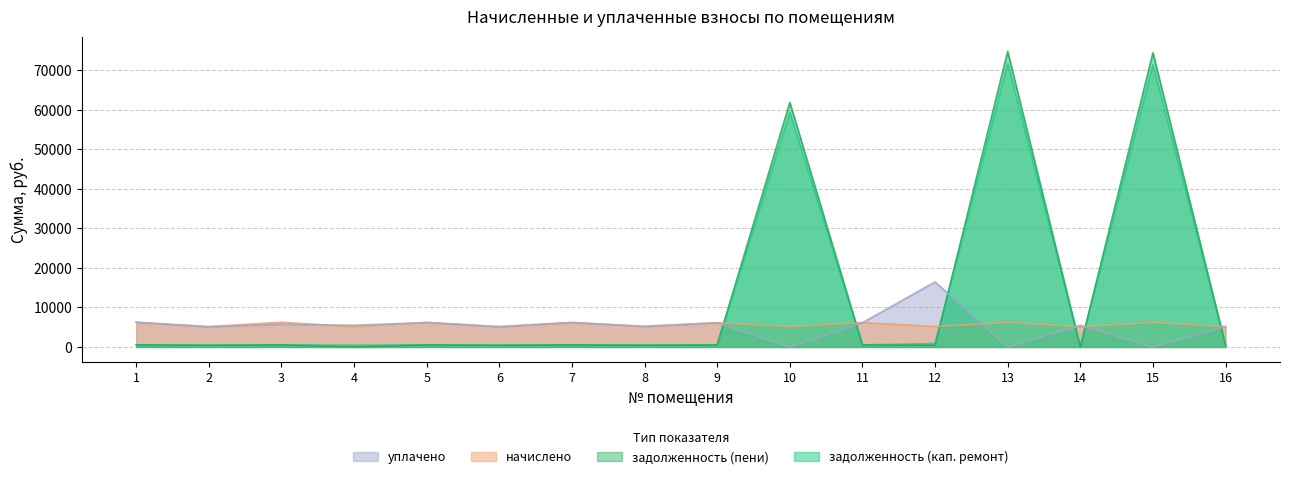

Reading right to left, extract all data points from this chart.

задолженность (кап. ремонт): 16=431.8	15=71449.0	14=0.0	13=71769.3	12=860.4	11=515.0	10=59380.7	9=511.9	8=435.6	7=518.1	6=429.4	5=518.9	4=425.6	3=520.4	2=428.7	1=522.7
задолженность (пени): 16=431.8	15=74449.9	14=0.0	13=74783.7	12=431.2	11=518.6	10=61874.8	9=511.9	8=438.0	7=518.1	6=429.4	5=518.9	4=0.0	3=520.4	2=428.7	1=522.7
начислено: 16=5181.1	15=6189.6	14=5088.6	13=6217.3	12=5162.6	11=6180.4	10=5144.2	9=6143.3	8=5227.4	7=6217.3	6=5153.4	5=6226.6	4=5107.1	3=6245.2	2=5144.2	1=6272.9
уплачено: 16=5135.2	15=0.0	14=5467.6	13=0.0	12=16458.8	11=6125.6	10=0.0	9=6088.8	8=5181.1	7=6162.2	6=5107.7	5=6171.4	4=5487.4	3=5724.7	2=5098.6	1=6217.3